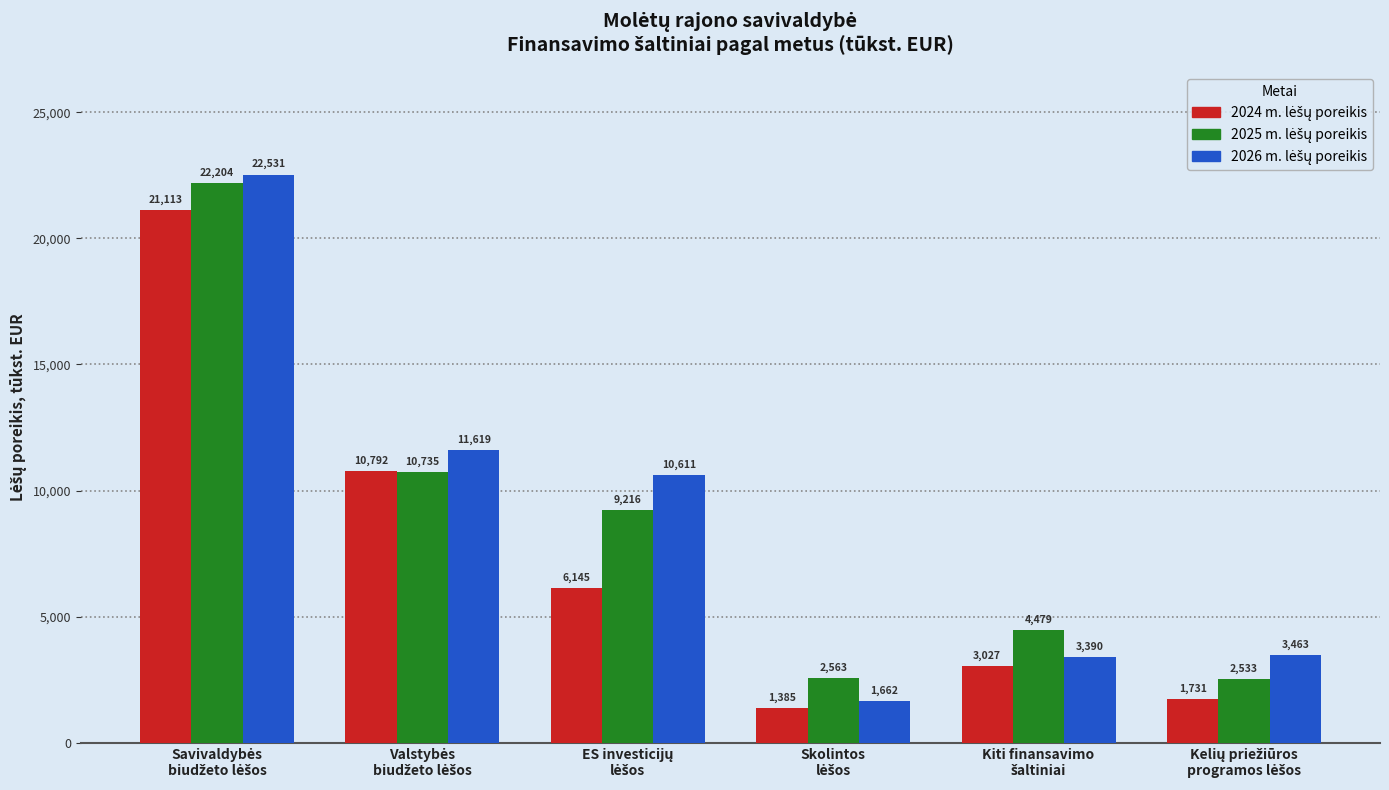

What is the greatest value displayed?

22530.5